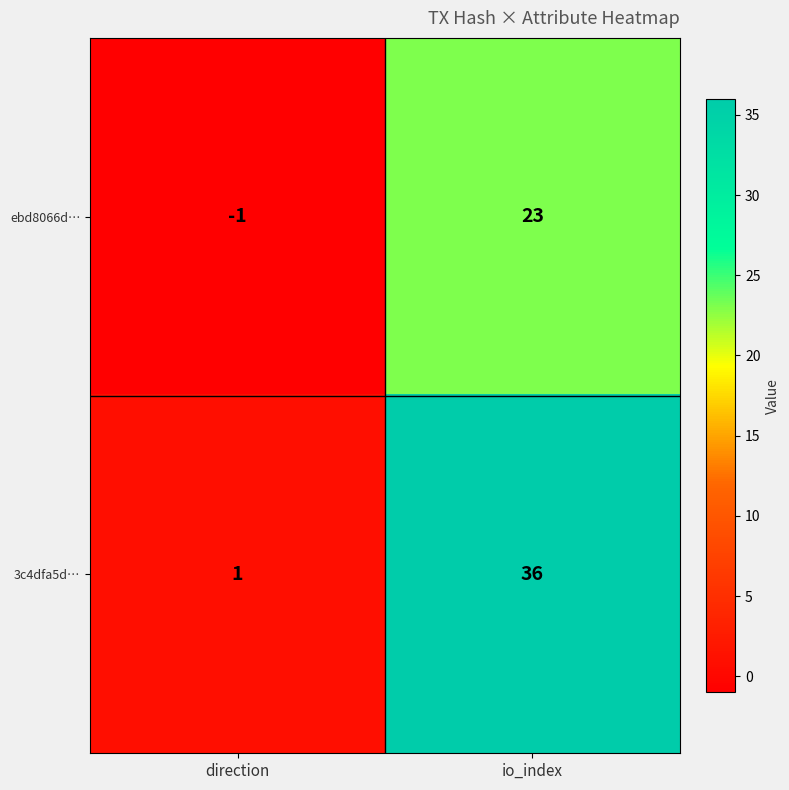

Is it true that ebd8066d… equals 23 at io_index?

True